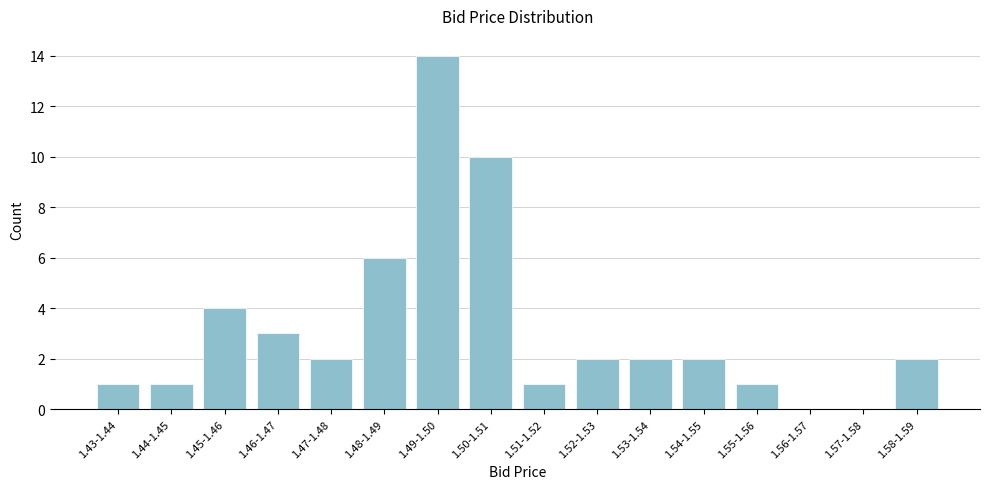

Reading left to right, list all the values displayed in this chart.

1.43-1.44=1	1.44-1.45=1	1.45-1.46=4	1.46-1.47=3	1.47-1.48=2	1.48-1.49=6	1.49-1.50=14	1.50-1.51=10	1.51-1.52=1	1.52-1.53=2	1.53-1.54=2	1.54-1.55=2	1.55-1.56=1	1.56-1.57=0	1.57-1.58=0	1.58-1.59=2